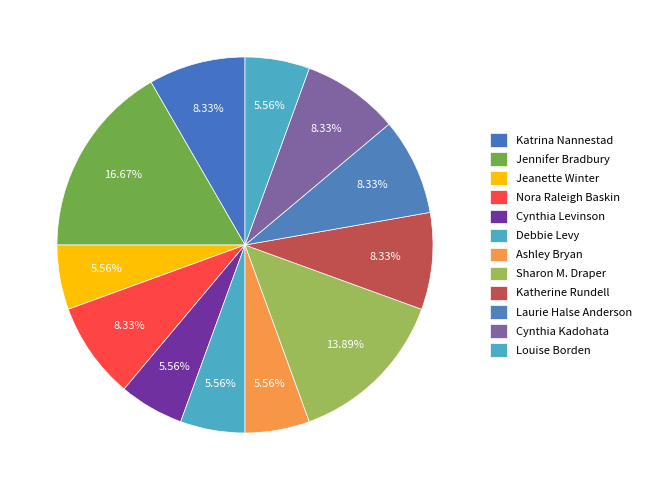

How many segments does this pie chart have?

12